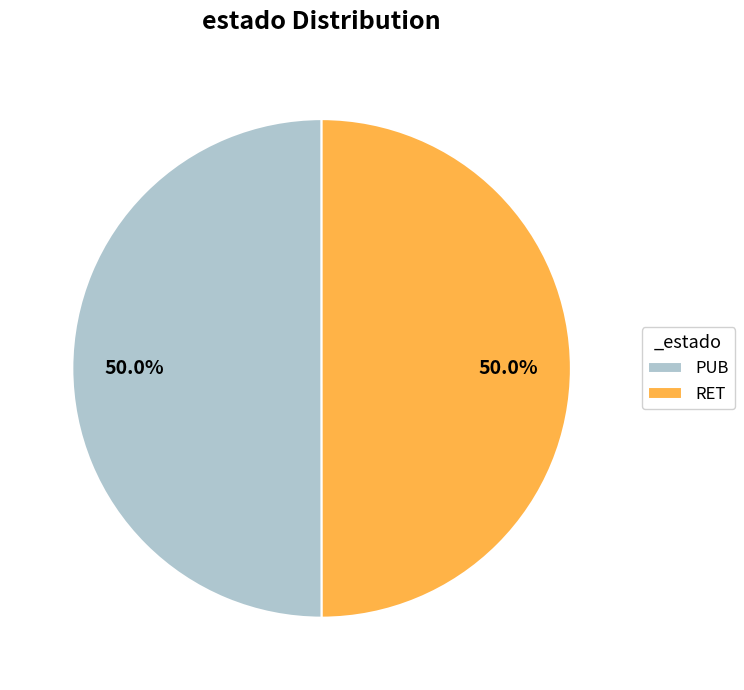

What portion of the pie excludes PUB?

50.0%